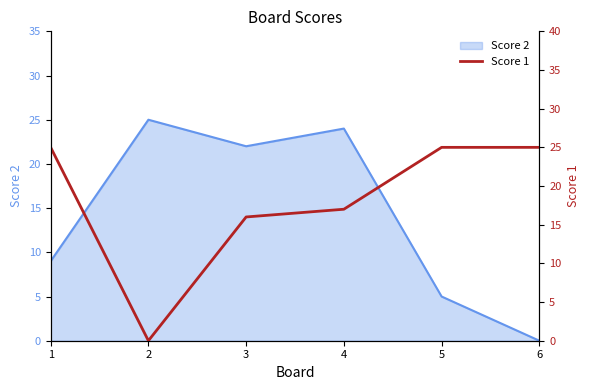

The value at 6 is 25. True or false?

True